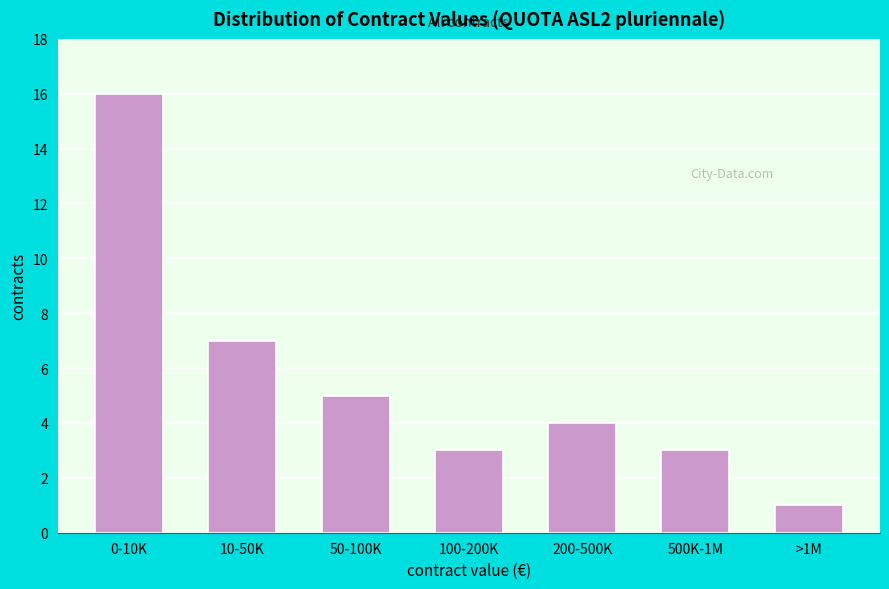

Reading right to left, what are all the values shown in this chart?

1	3	4	3	5	7	16